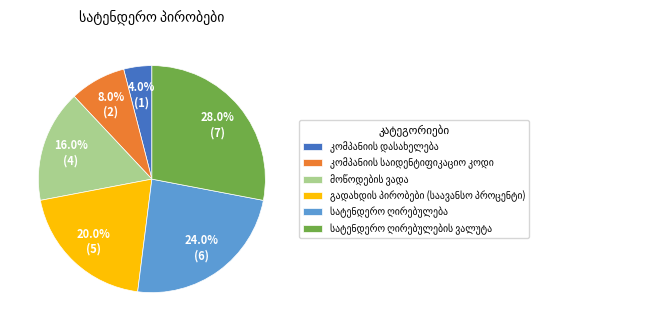

Is there a majority slice in this chart?

No